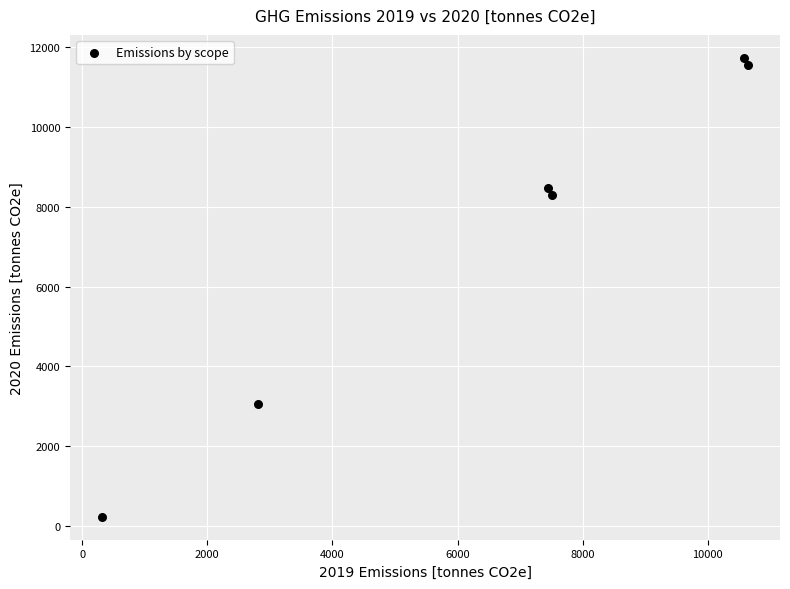

What Y value in the scatter plot is closest to 5981?

8286.3